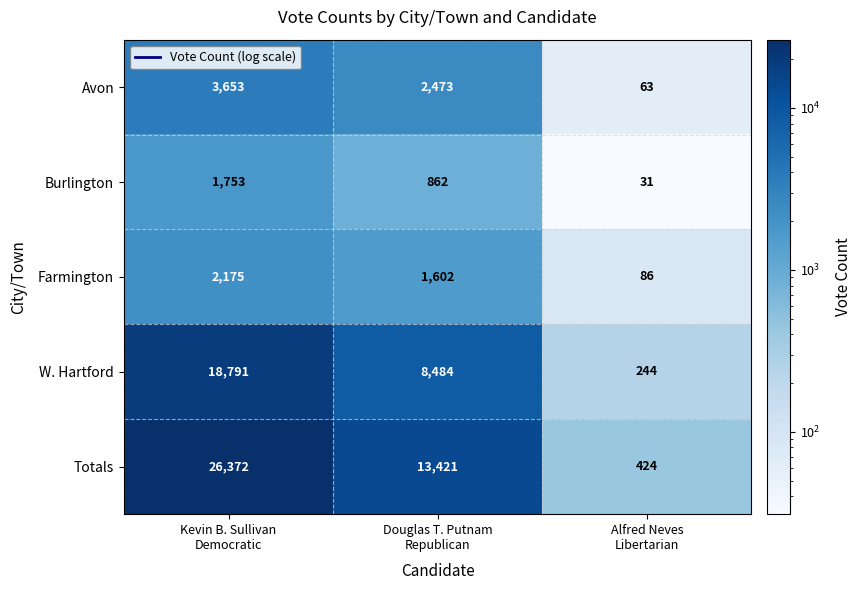

Which series has the widest spread of values?

Totals